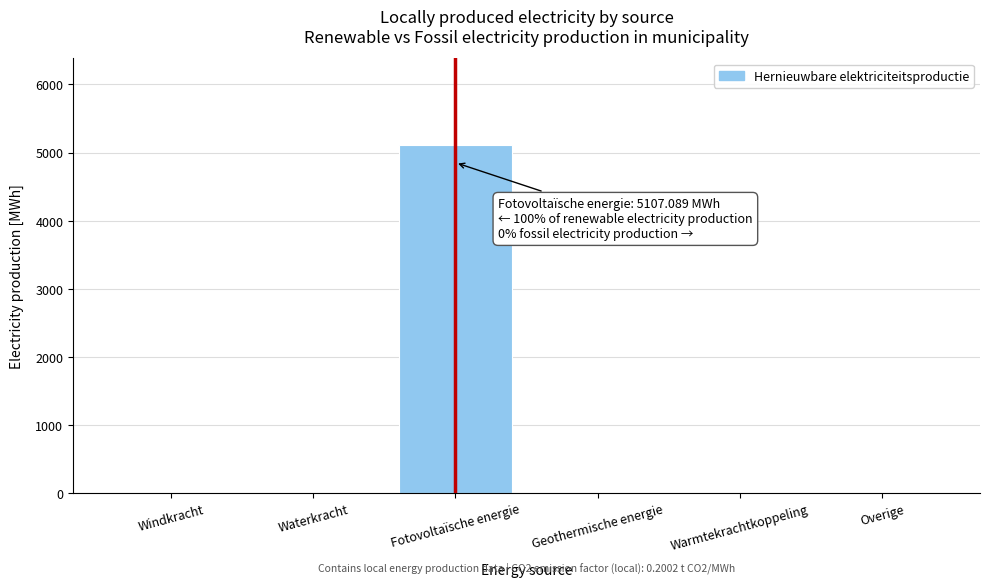

Reading left to right, extract all data points from this chart.

Windkracht=0.0	Waterkracht=0.0	Fotovoltaïsche energie=5107.1	Geothermische energie=0.0	Warmtekrachtkoppeling=0.0	Overige=0.0